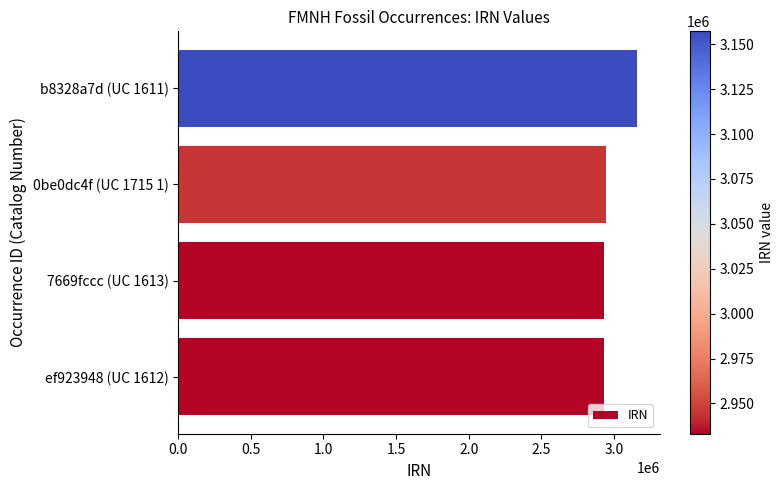

What is the smallest value displayed?

2933154